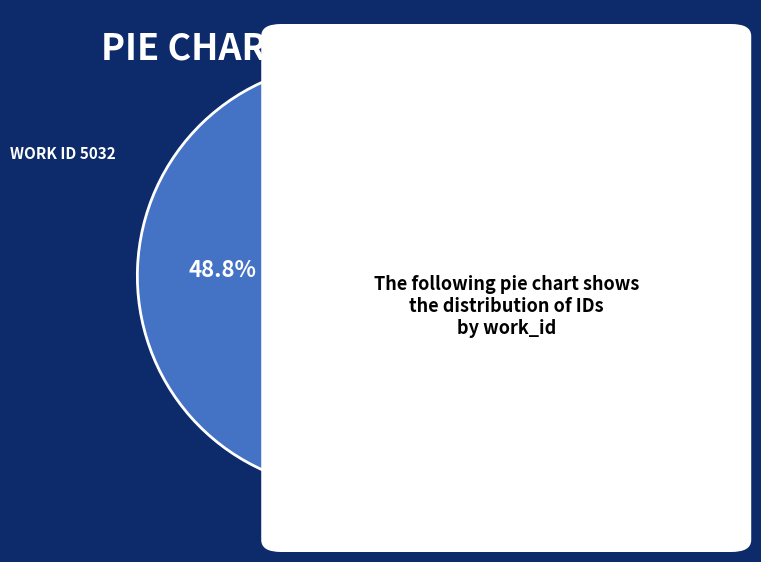

Does any single category account for the majority?

Yes